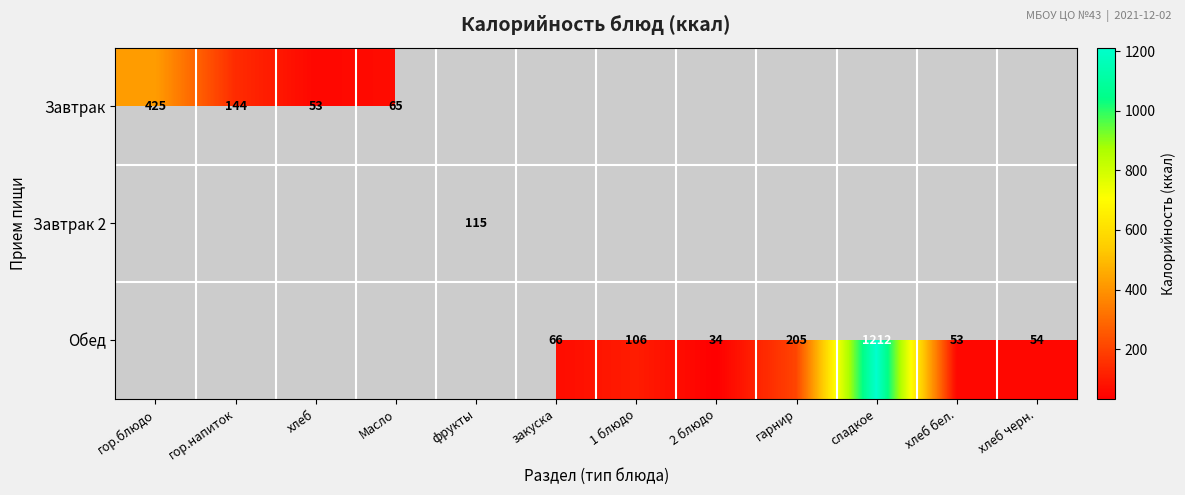

The Обед series shows 53 at хлеб бел.. True or false?

True